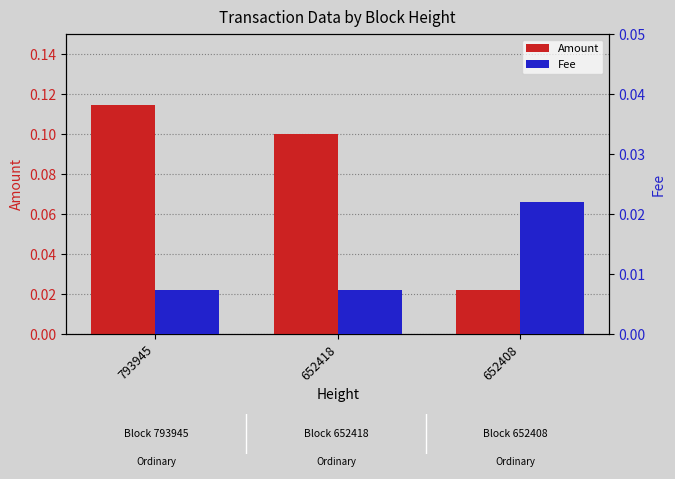

Are the bars horizontal?

No